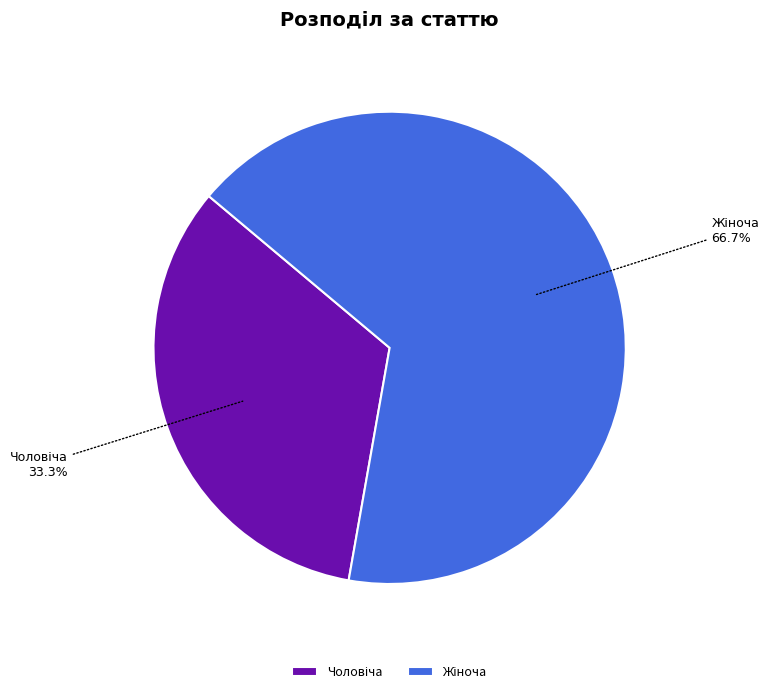

Count the number of slices in the pie.

2